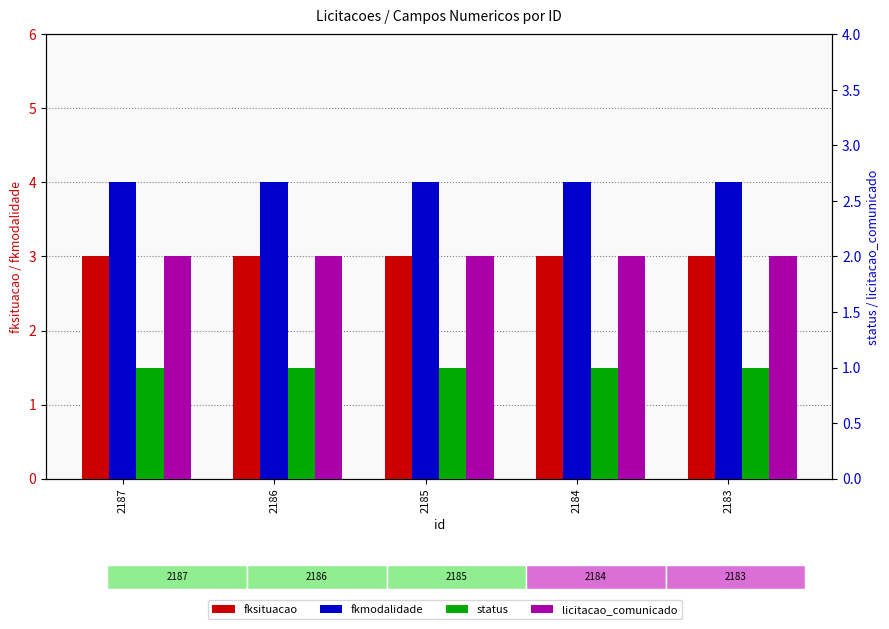

What is the total value across all series at 2184?

10